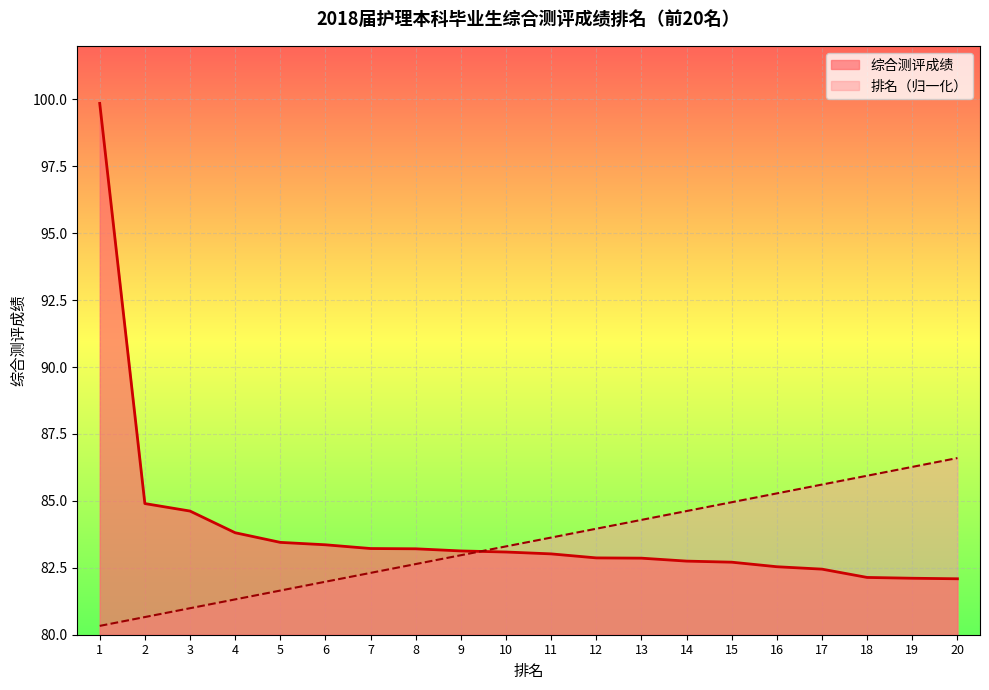

How many lines are shown in the chart?

2